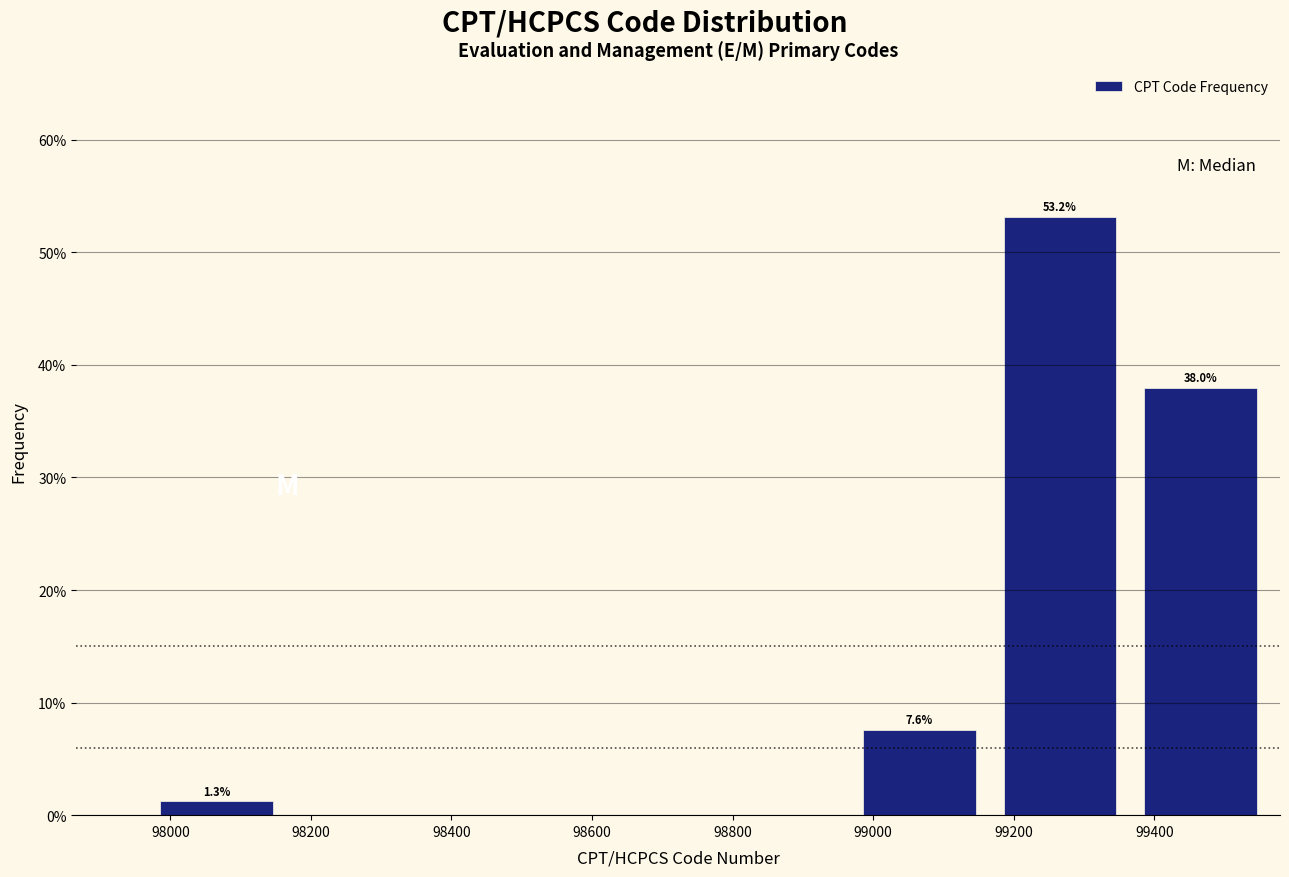

Over which range of the x-axis is the bar tallest?

99166 to 99366